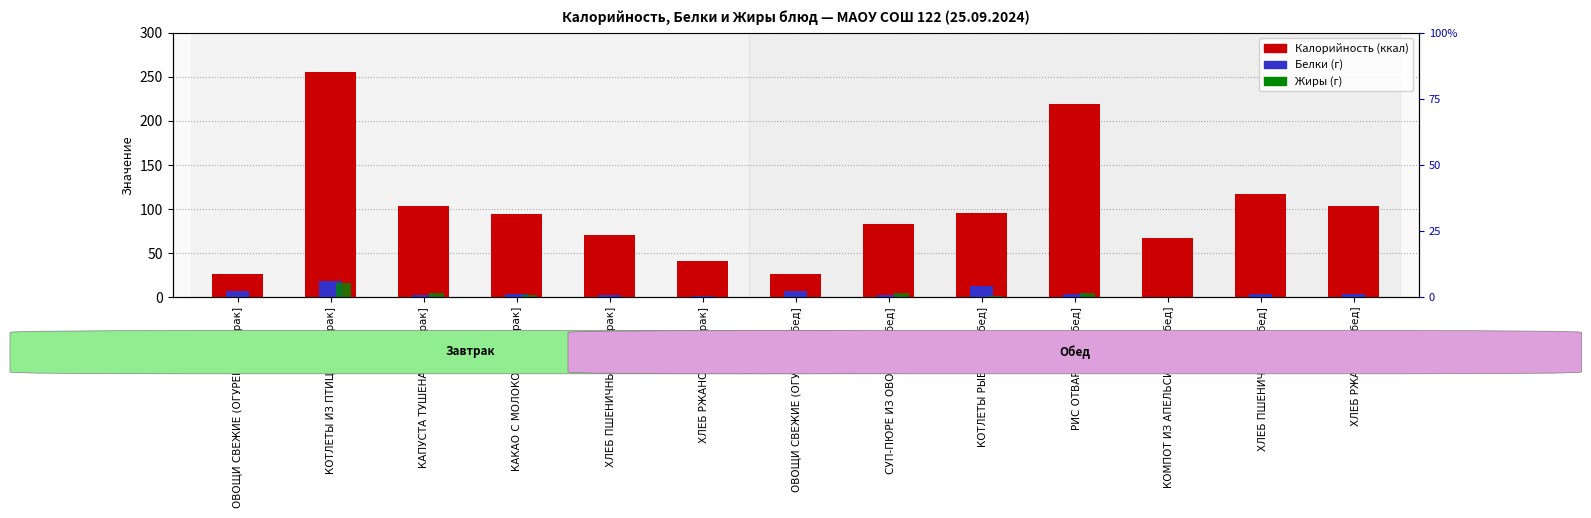

Rank the categories by Калорийность value from lowest to highest.

ОВОЩИ СВЕЖИЕ (ОГУРЕЦ) [Завтрак], ОВОЩИ СВЕЖИЕ (ОГУРЕЦ) [Обед], ХЛЕБ РЖАНОЙ [Завтрак], КОМПОТ ИЗ АПЕЛЬСИНОВ [Обед], ХЛЕБ ПШЕНИЧНЫЙ [Завтрак], СУП-ПЮРЕ ИЗ ОВОЩЕЙ [Обед], КАКАО С МОЛОКОМ [Завтрак], КОТЛЕТЫ РЫБНЫЕ [Обед], ХЛЕБ РЖАНОЙ [Обед], КАПУСТА ТУШЕНАЯ [Завтрак], ХЛЕБ ПШЕНИЧНЫЙ [Обед], РИС ОТВАРНОЙ [Обед], КОТЛЕТЫ ИЗ ПТИЦЫ [Завтрак]